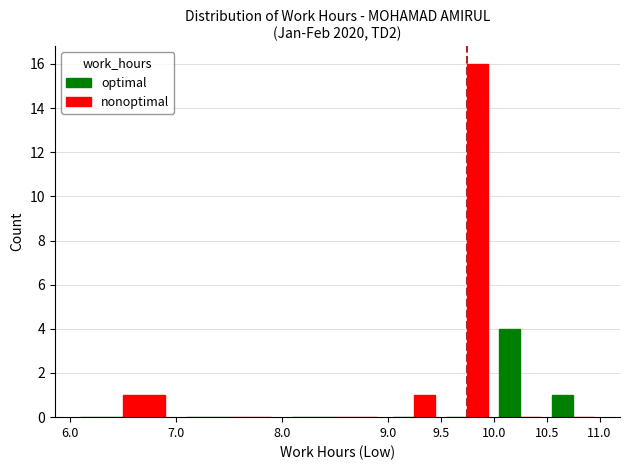

What is the maximum value for optimal?

4